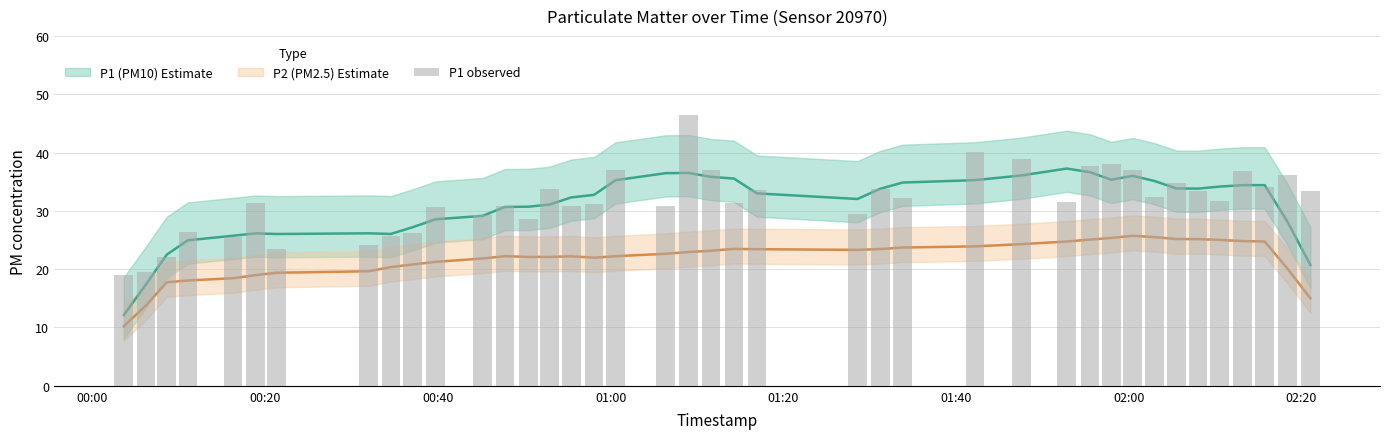

Reading left to right, transcribe all the data shown in this chart.

19.0	19.6	22.0	26.3	25.6	31.3	23.5	24.1	25.7	26.2	30.7	29.3	30.9	28.7	33.8	30.9	31.1	37.0	30.8	46.4	36.9	31.4	33.6	29.4	33.7	32.1	40.1	38.9	31.5	37.7	38.0	37.0	32.4	34.8	33.3	31.6	36.8	34.2	36.1	33.3